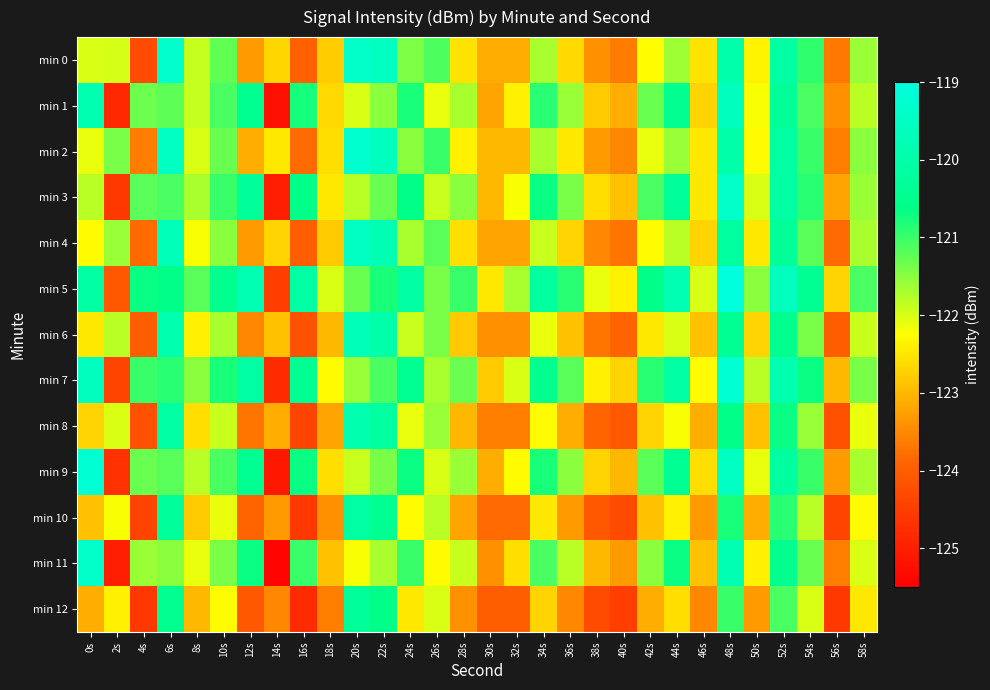

At which category is the sum across all series the highest?

48s